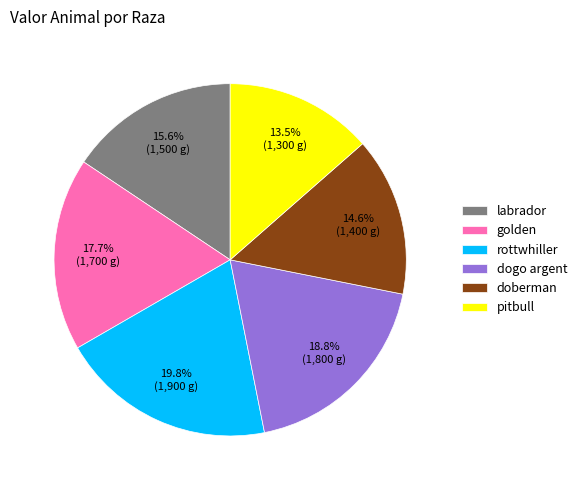

Is the sum of rottwhiller and dogo argent greater than half?

No